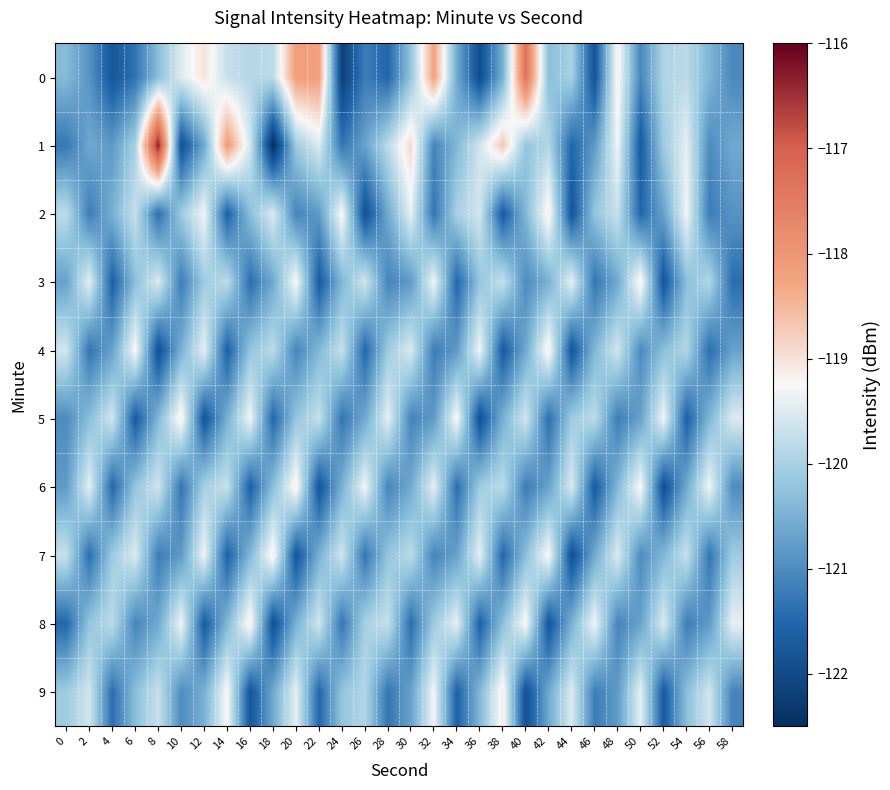

Which series has the largest range (max minus min)?

1